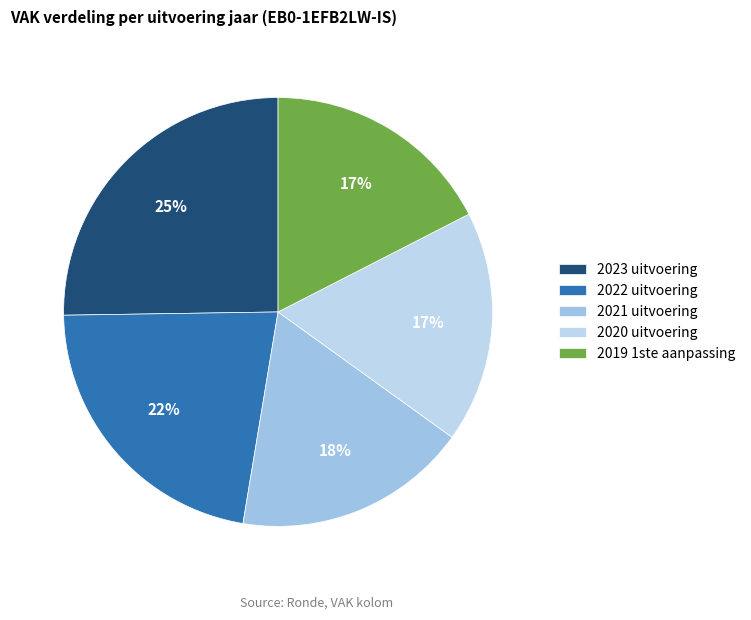

Does 2021 uitvoering account for over 50% of the chart?

No